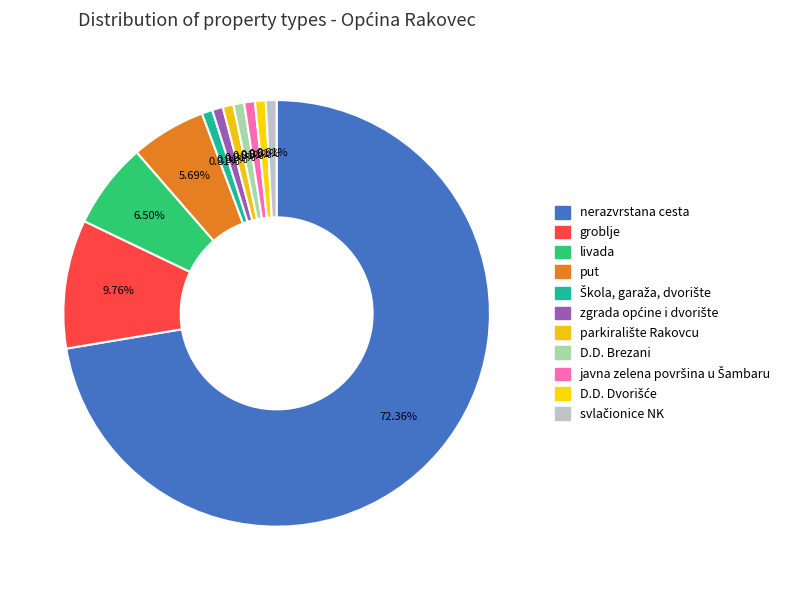

Count the number of slices in the pie.

11